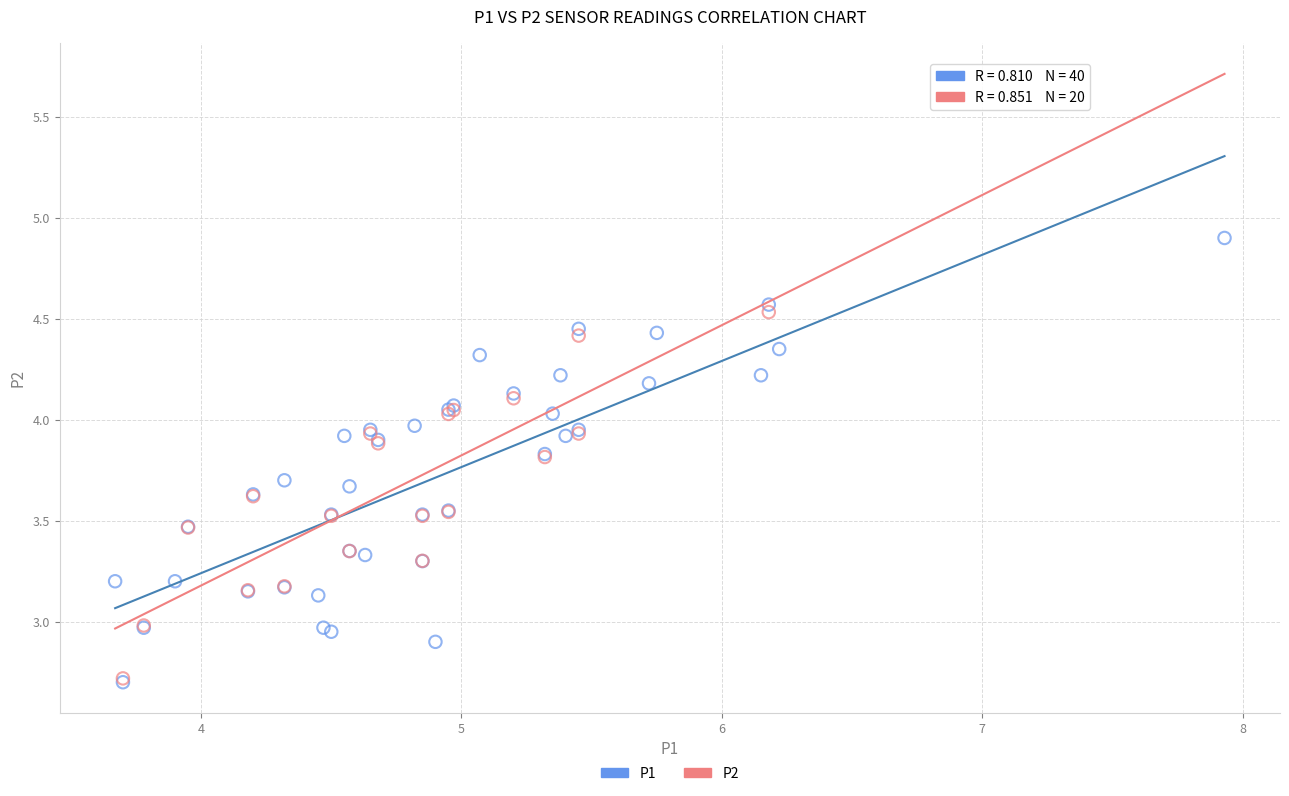

Which series has the widest spread of Y values?

P1